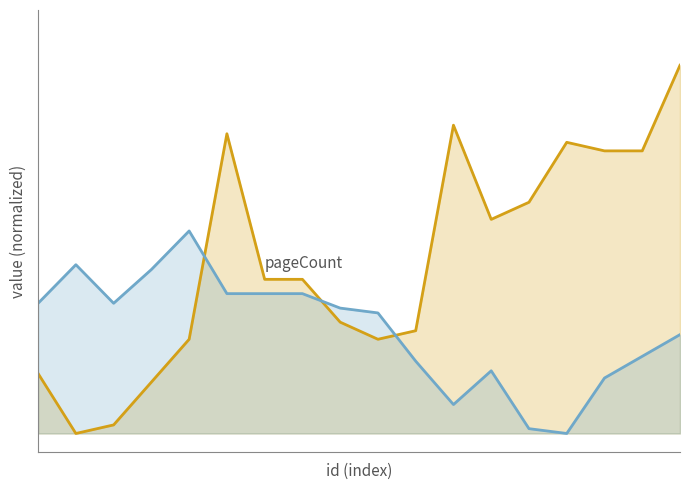

Which has a higher value, 17 or 16?

17